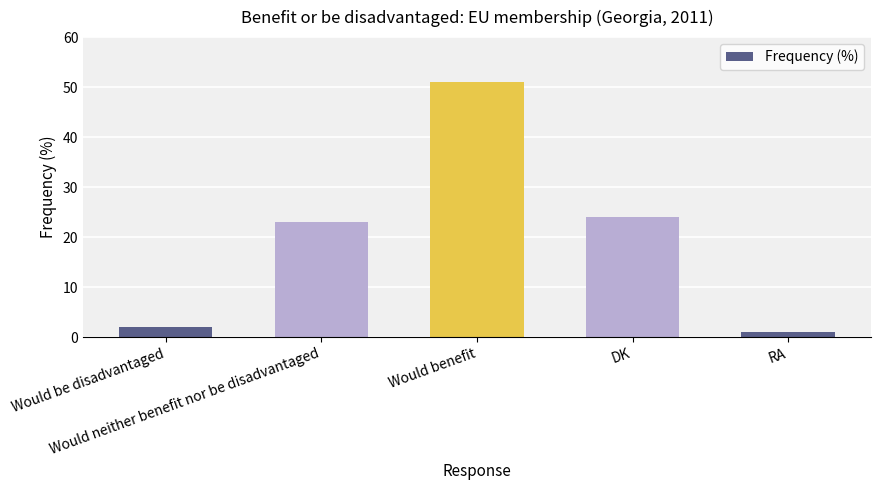

What is the change in value from Would benefit to RA?

-50